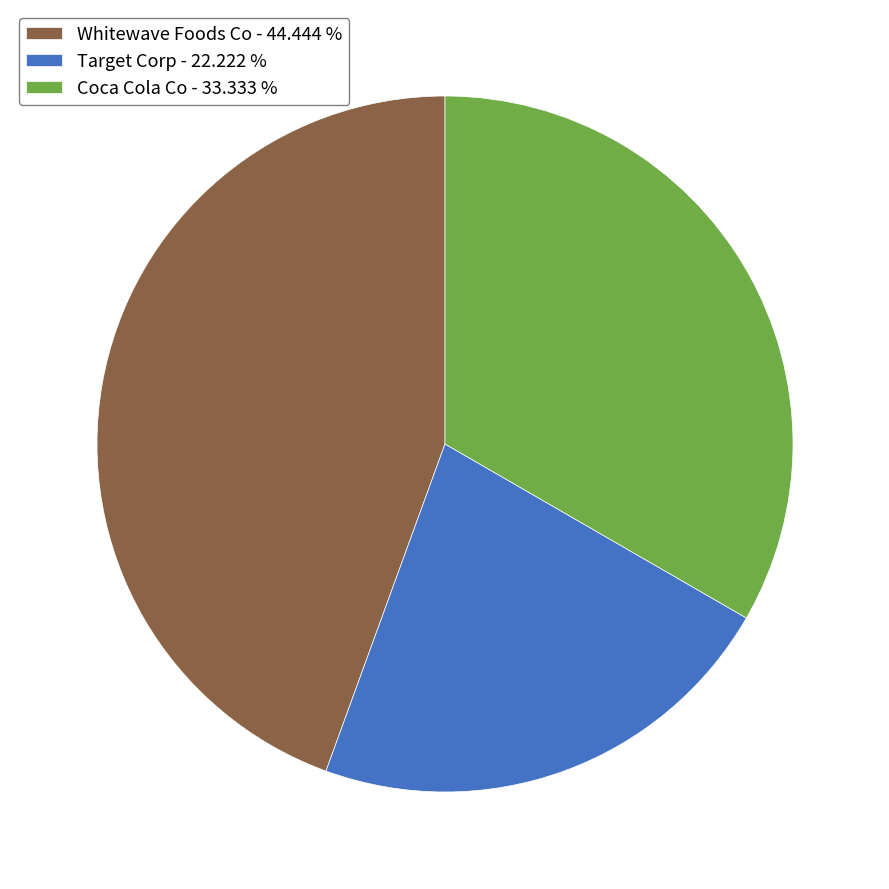

Do Coca Cola Co - 33.333 % and Target Corp - 22.222 % together represent more than half of the pie?

Yes